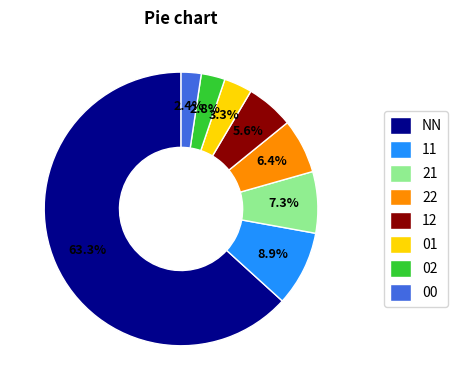

Which category accounts for the majority?

NN